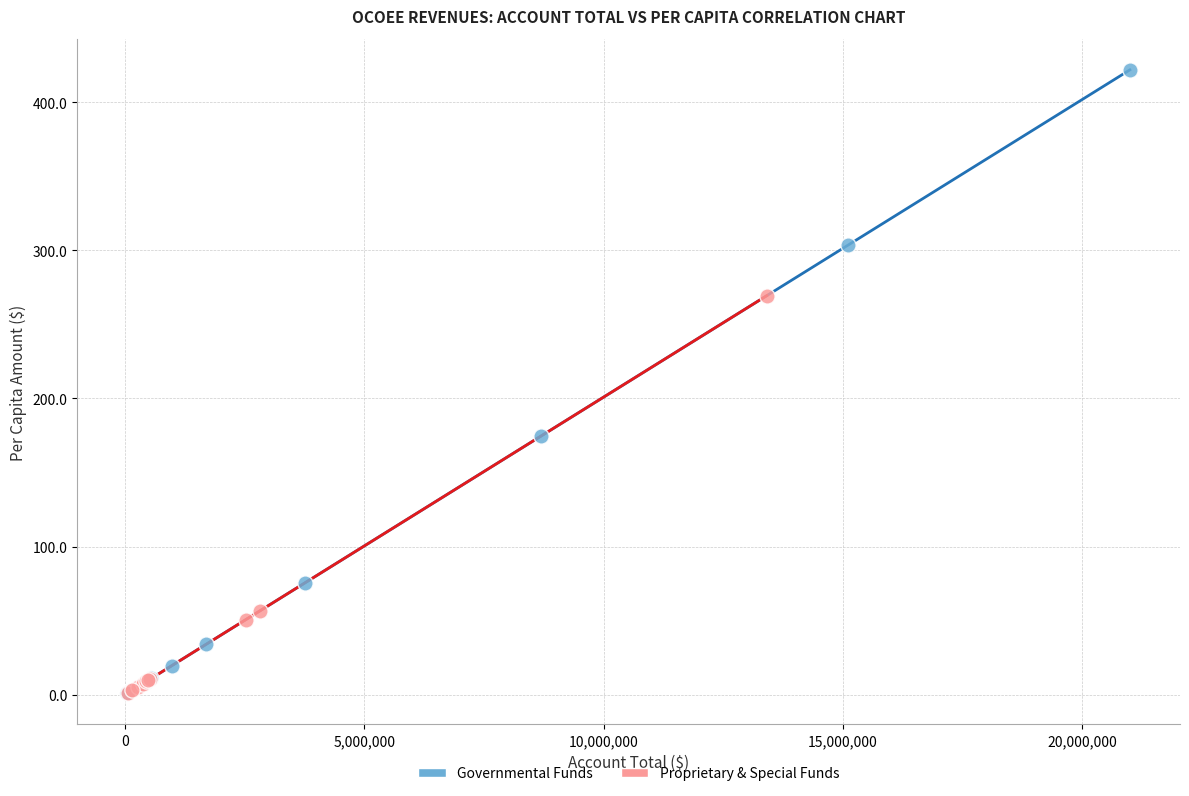

Which series reaches the maximum Y coordinate?

Governmental Funds